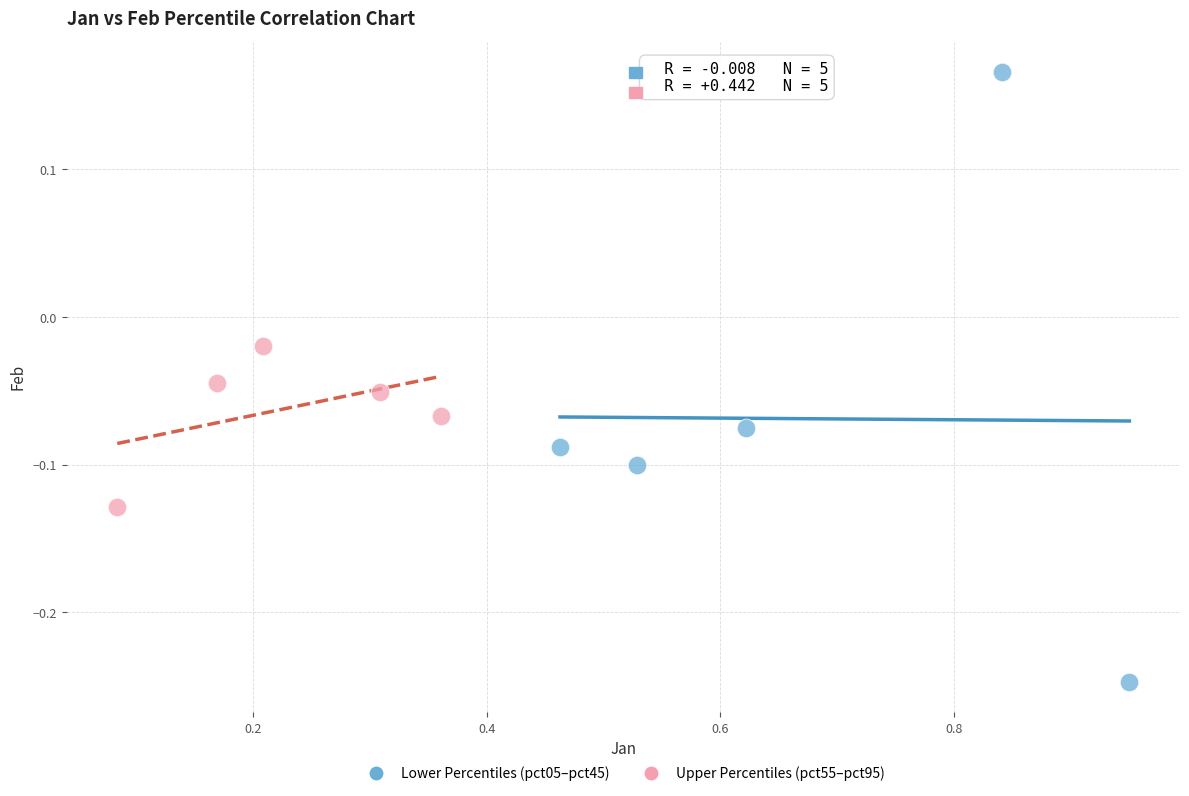

Which series contains the lowest Y value?

Lower Percentiles (pct05–pct45)